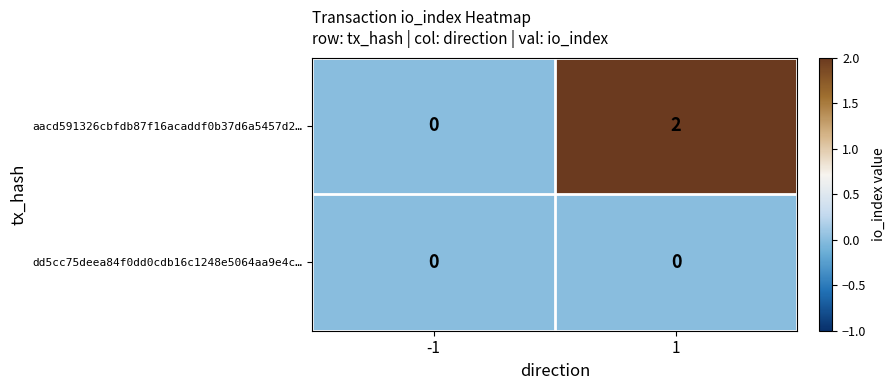

At which category does the chart reach its peak across all series?

1